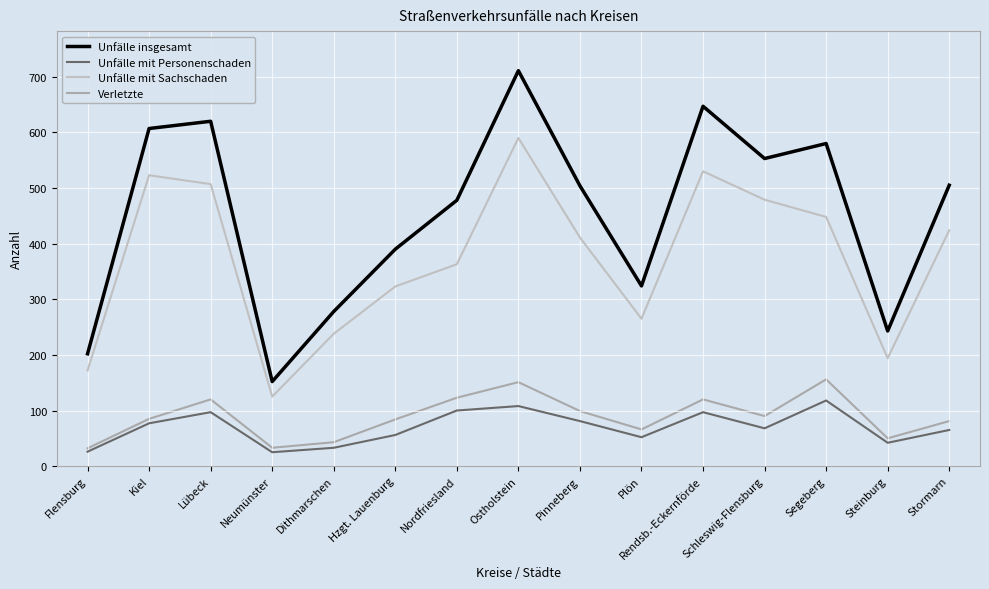

How many interior local valleys does the Unfälle mit Personenschaden series have?

4